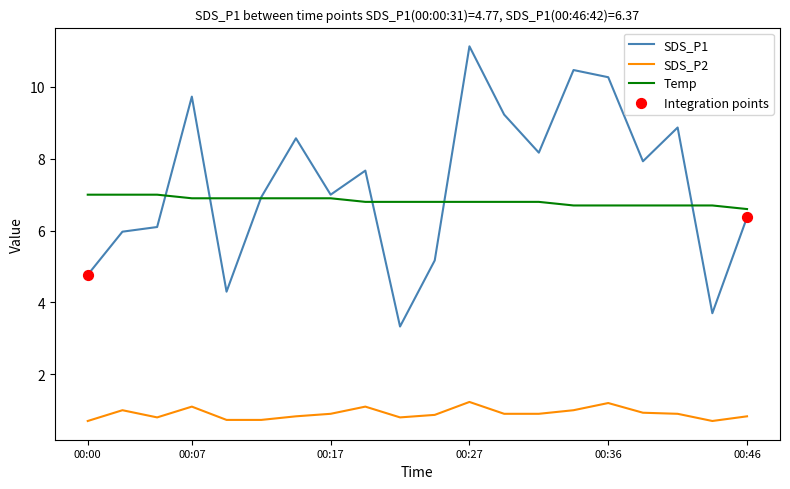

What is the lowest value of the SDS_P2 series?

0.7